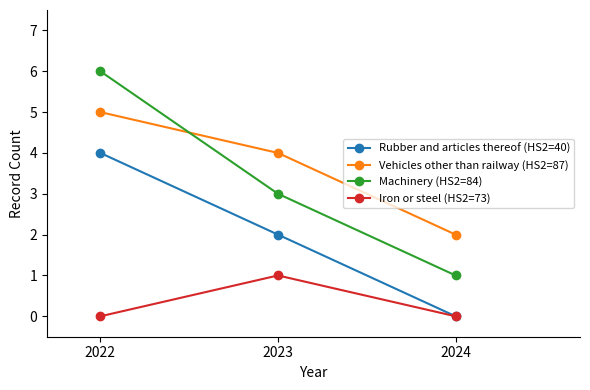

What is the maximum value for Machinery (HS2=84)?

6